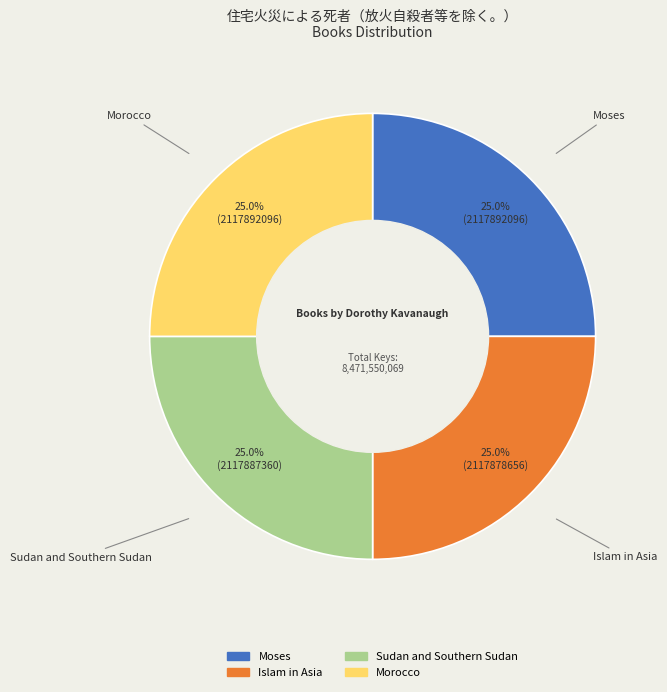

Count the number of slices in the pie.

4